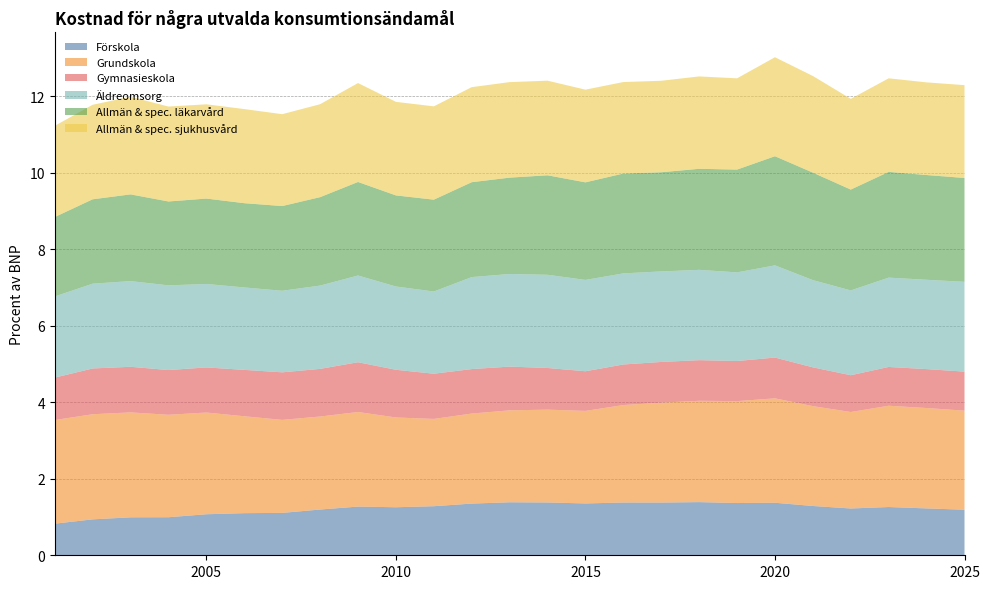

Reading left to right, extract all data points from this chart.

Förskola: 0.8	0.9	1.0	1.0	1.1	1.1	1.1	1.2	1.3	1.3	1.3	1.4	1.4	1.4	1.4	1.4	1.4	1.4	1.4	1.4	1.3	1.2	1.3	1.2	1.2
Grundskola: 2.7	2.7	2.7	2.7	2.7	2.5	2.4	2.4	2.5	2.3	2.3	2.4	2.4	2.4	2.4	2.5	2.6	2.6	2.7	2.7	2.6	2.5	2.6	2.6	2.6
Gymnasieskola: 1.1	1.2	1.2	1.2	1.2	1.2	1.2	1.2	1.3	1.2	1.2	1.2	1.1	1.1	1.0	1.1	1.1	1.1	1.0	1.1	1.0	1.0	1.0	1.0	1.0
Äldreomsorg: 2.1	2.2	2.2	2.2	2.2	2.2	2.1	2.2	2.3	2.2	2.2	2.4	2.4	2.4	2.4	2.4	2.4	2.4	2.3	2.4	2.3	2.2	2.3	2.3	2.3
Allmän & spec. läkarvård: 2.1	2.2	2.3	2.2	2.2	2.2	2.2	2.3	2.4	2.4	2.4	2.5	2.5	2.6	2.6	2.6	2.6	2.6	2.7	2.9	2.8	2.6	2.8	2.7	2.7
Allmän & spec. sjukhusvård: 2.4	2.5	2.6	2.5	2.5	2.5	2.4	2.4	2.6	2.4	2.4	2.5	2.5	2.5	2.4	2.4	2.4	2.4	2.4	2.6	2.5	2.4	2.4	2.4	2.4